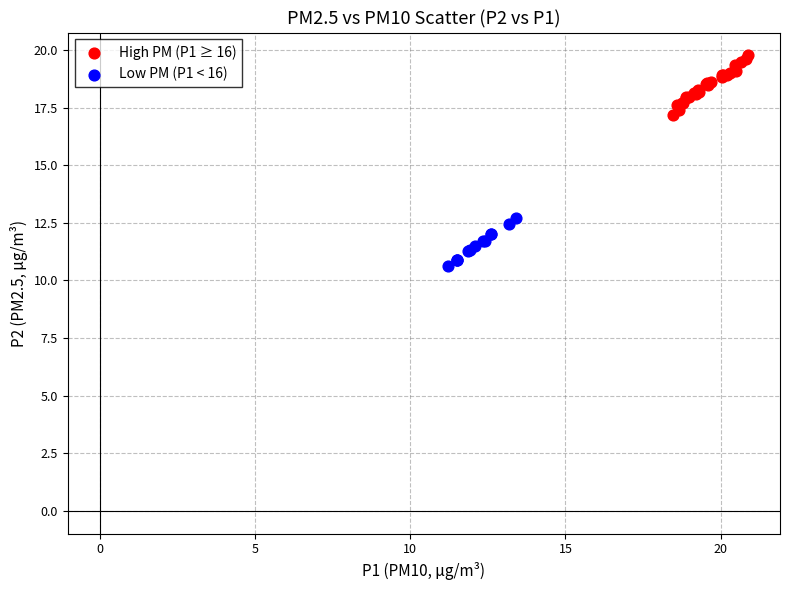

Which series contains the lowest Y value?

Low PM (P1 < 16)